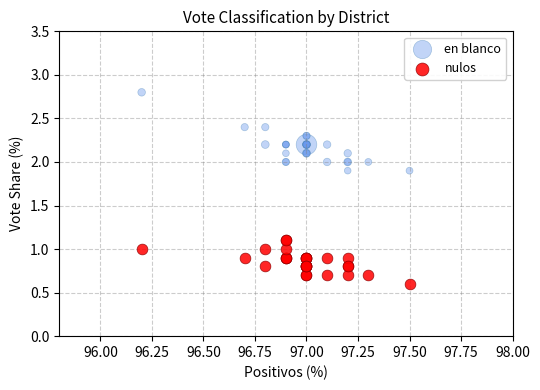

Which series reaches the minimum Y coordinate?

nulos